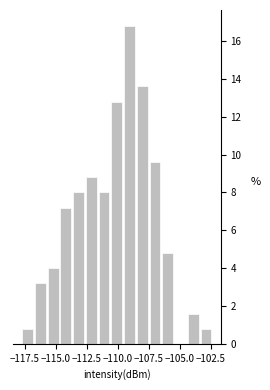

Read against the x-axis, roughly where is the centre of the tallest bar?

-109.0